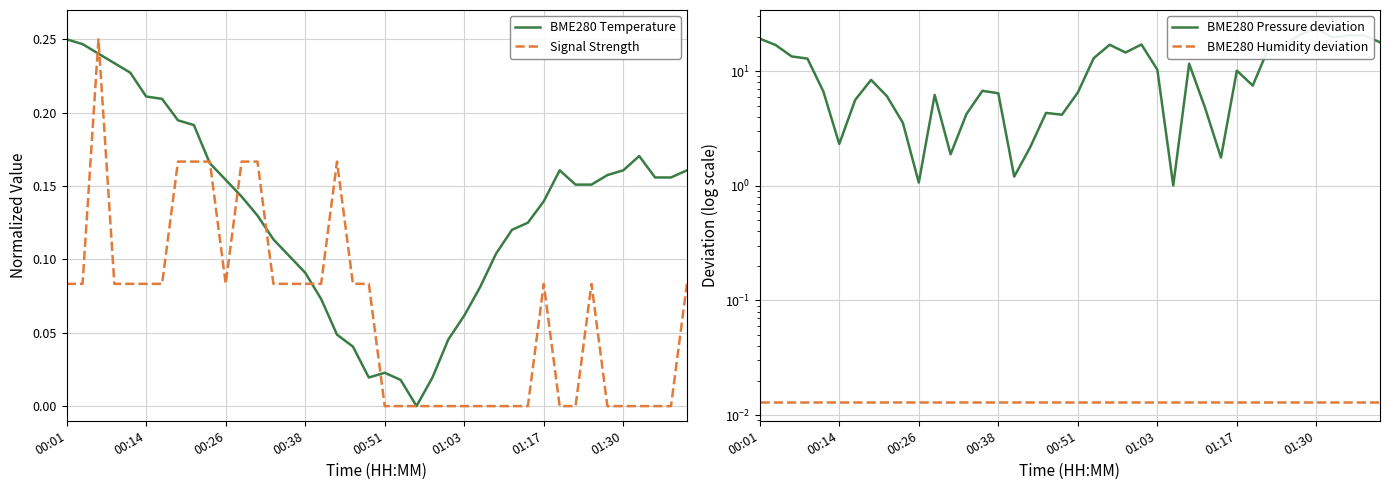

True or false: BME280 Pressure deviation has more than 0 interior local peaks.

True